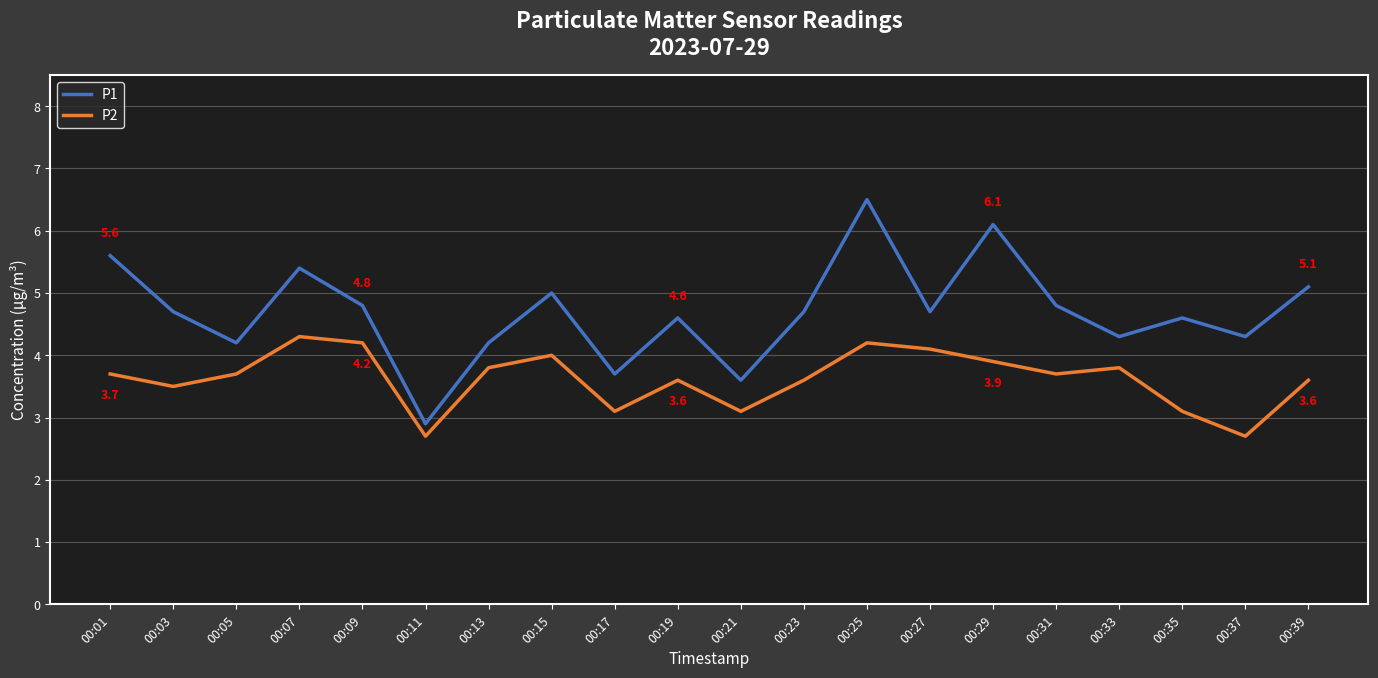

True or false: P1 and P2 intersect in this chart.

False